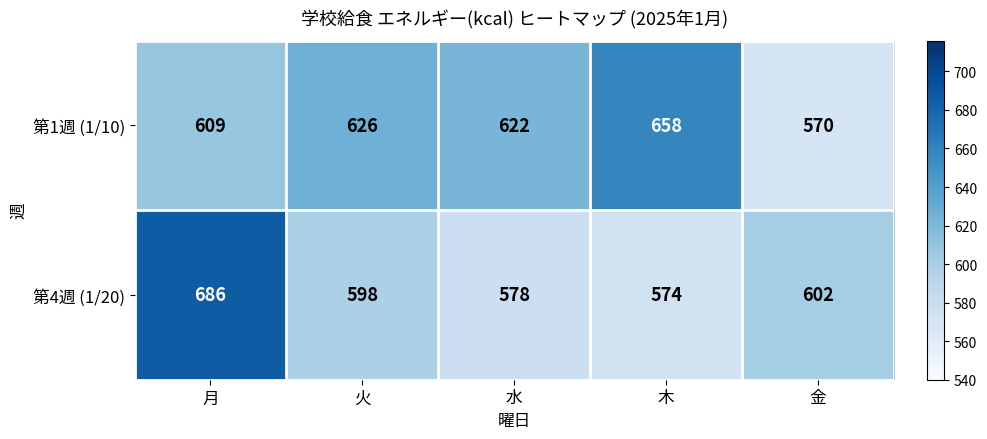

Reading left to right, transcribe all the data shown in this chart.

第1週 (1/10): 609	626	622	658	570
第4週 (1/20): 686	598	578	574	602